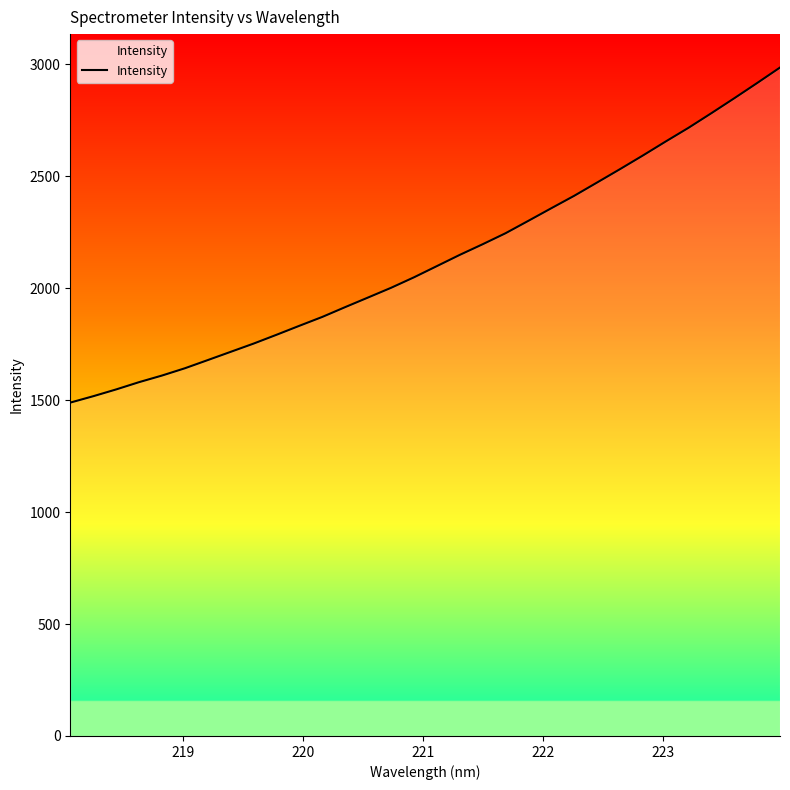

What is the maximum value shown in the chart?

2985.4